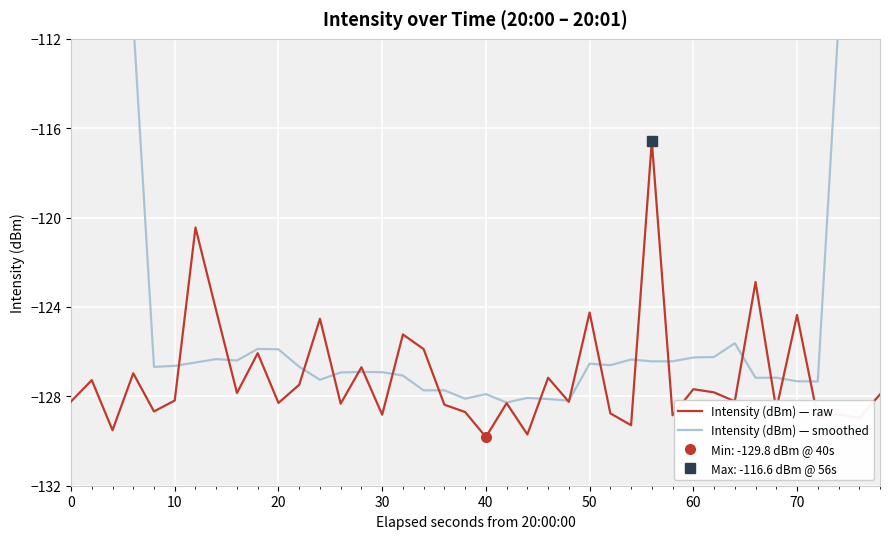

The Intensity (dBm) — raw series shows -127.7 at 60. True or false?

True